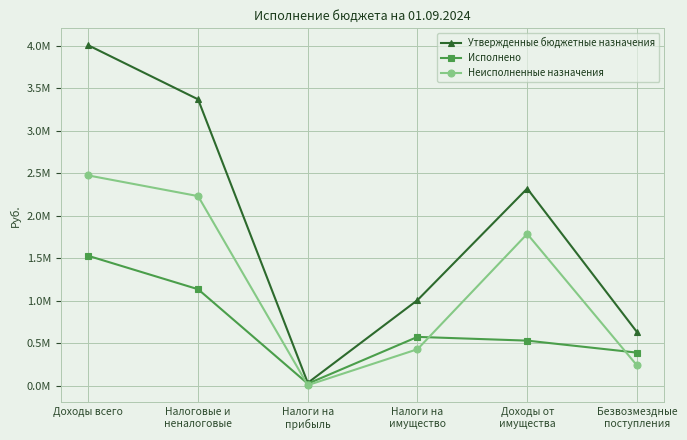

What position from the left is Доходы всего?

1